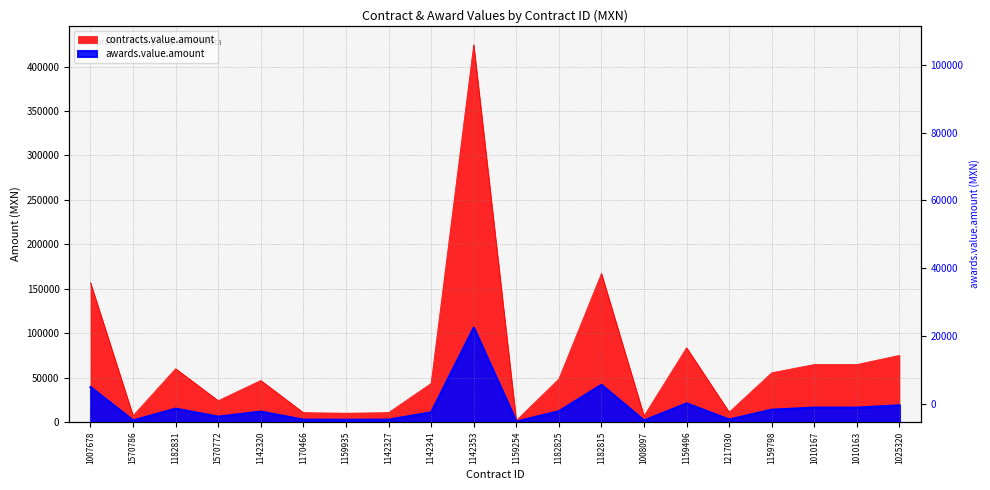

At which category is the sum across all series the highest?

1142353